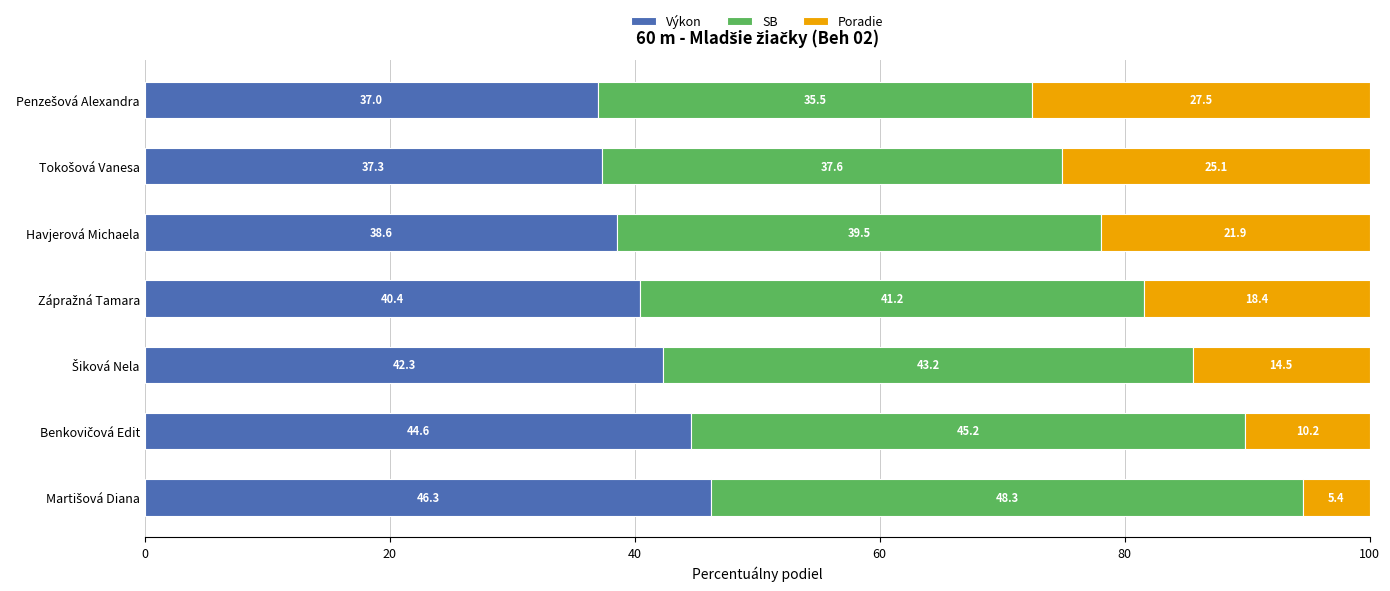

Is it true that Výkon equals 68.4 at Havjerová Michaela?

False